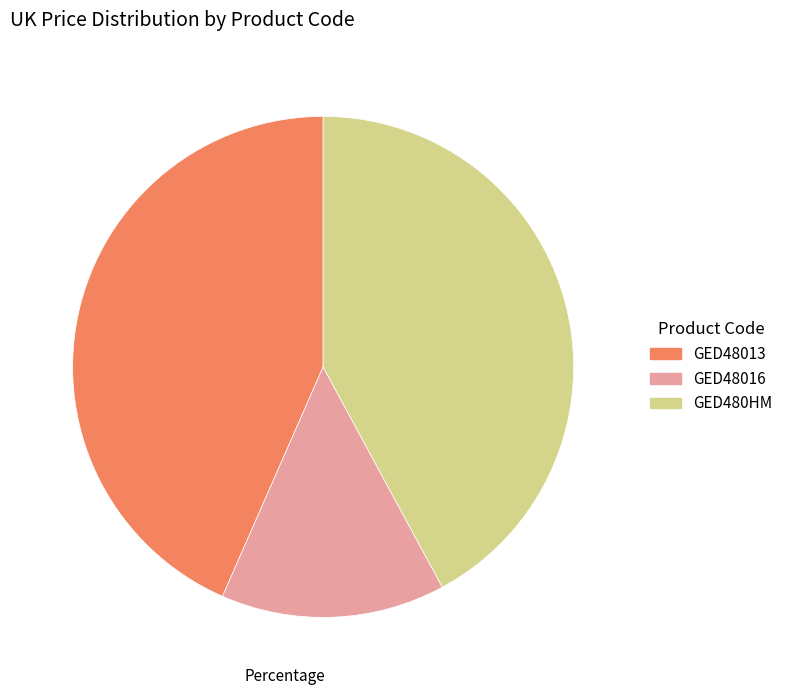

Which category has the biggest portion of the pie?

GED48013